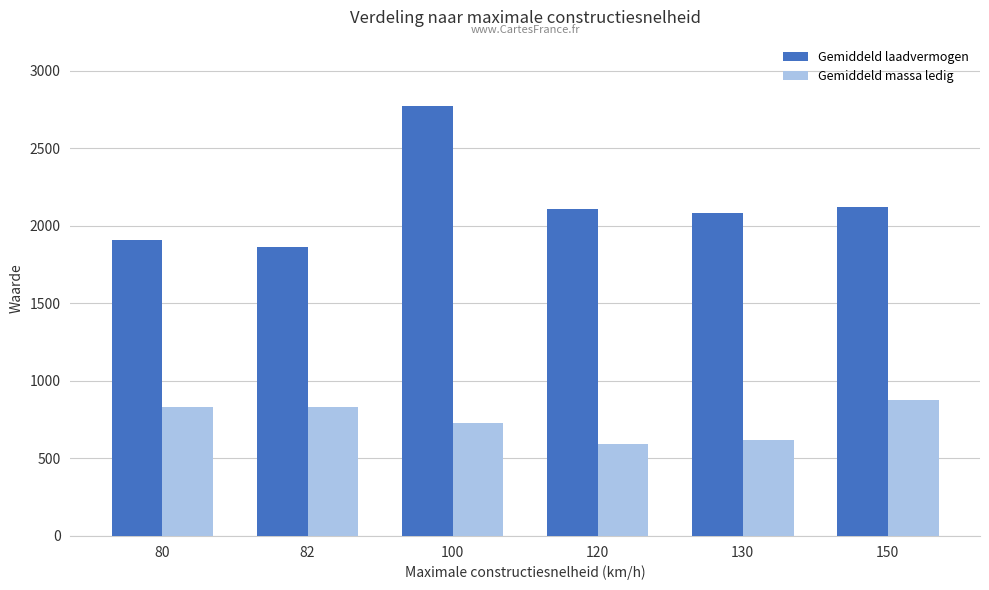

True or false: Gemiddeld massa ledig has a value of 590 at 120.

True